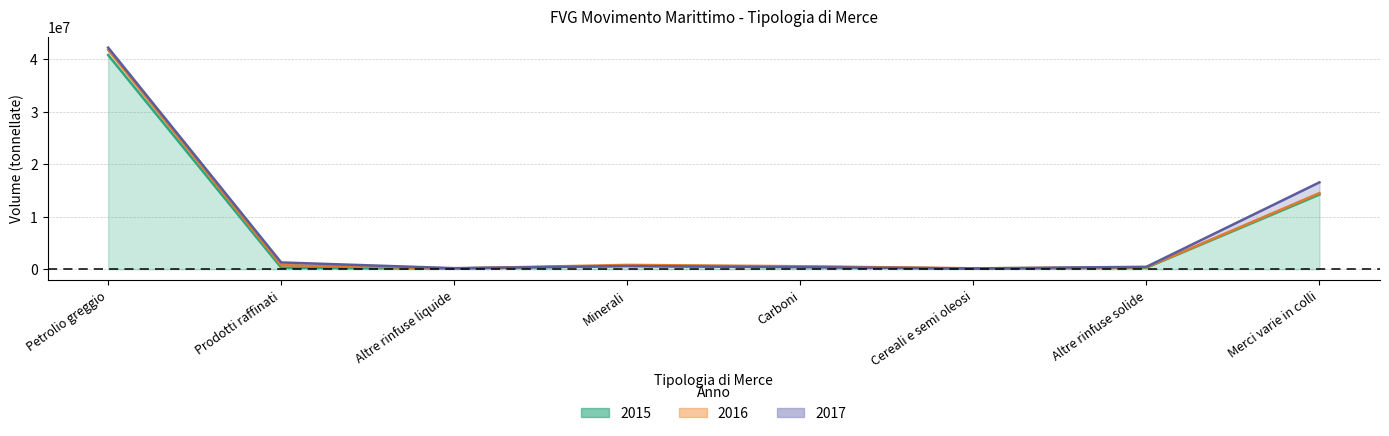

Reading right to left, list all the values displayed in this chart.

2015: Merci varie in colli=14238885	Altre rinfuse solide=315901	Cereali e semi oleosi=112276	Carboni=512361	Minerali=666694	Altre rinfuse liquide=158589	Prodotti raffinati=304064	Petrolio greggio=40824108
2016: Merci varie in colli=14516913	Altre rinfuse solide=376550	Cereali e semi oleosi=183664	Carboni=576962	Minerali=833825	Altre rinfuse liquide=152165	Prodotti raffinati=785087	Petrolio greggio=41819089
2017: Merci varie in colli=16565255	Altre rinfuse solide=470427	Cereali e semi oleosi=157623	Carboni=402437	Minerali=609108	Altre rinfuse liquide=211427	Prodotti raffinati=1300626	Petrolio greggio=42238502